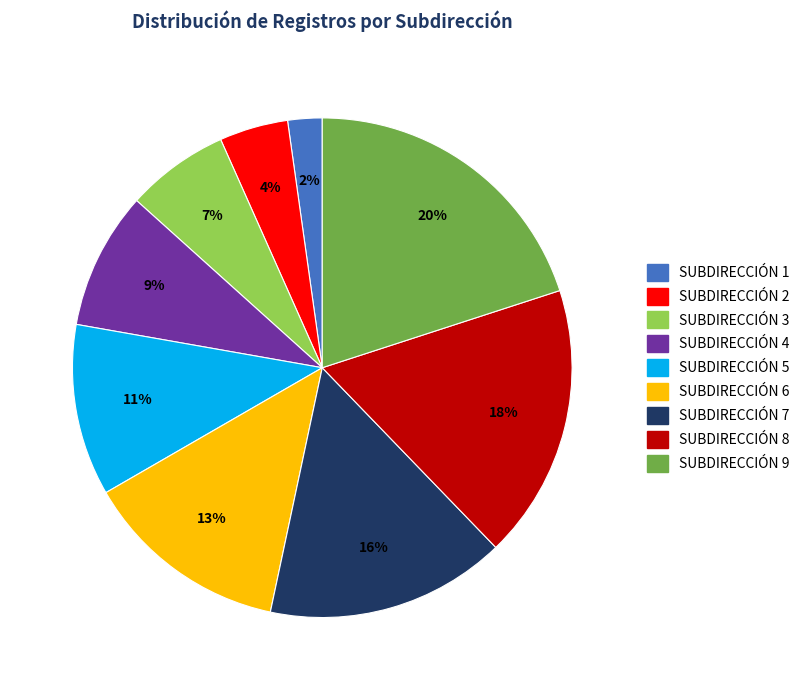

How many segments does this pie chart have?

9